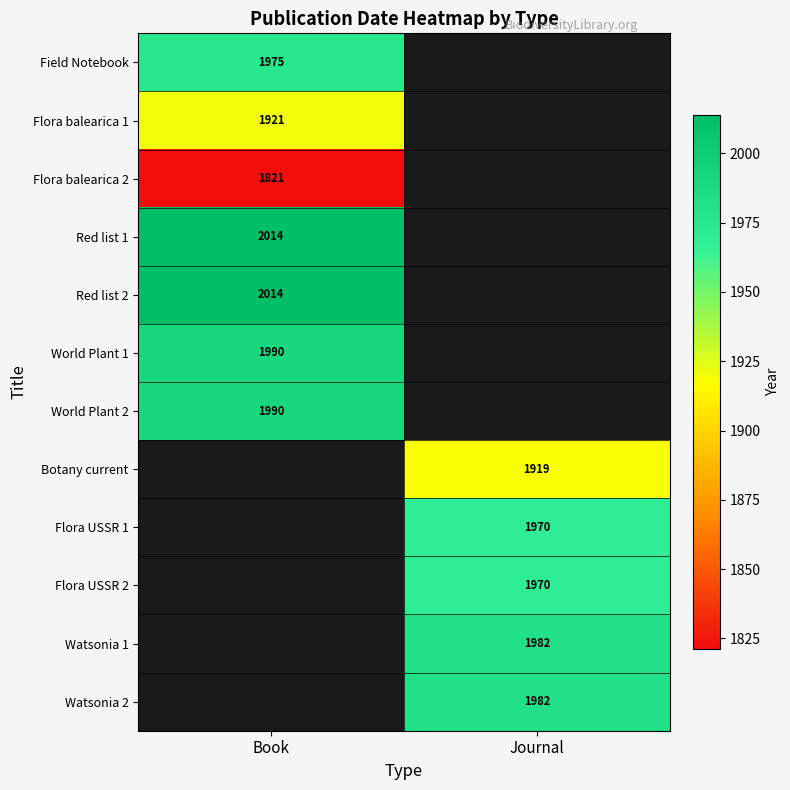

Is it true that Flora USSR 2 equals 1970 at Journal?

True